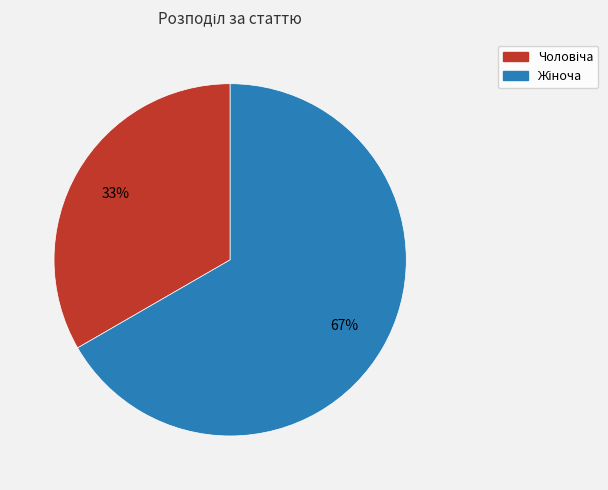

Is there any slice that represents more than half of the pie?

Yes